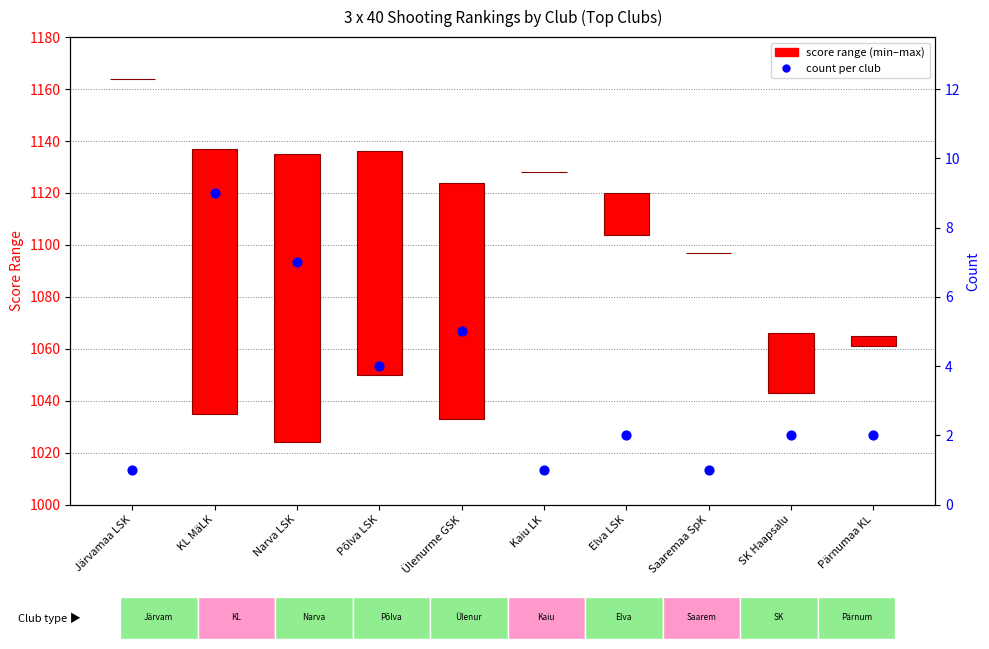

Which has a higher value, Järvamaa LSK or Saaremaa SpK?

Järvamaa LSK